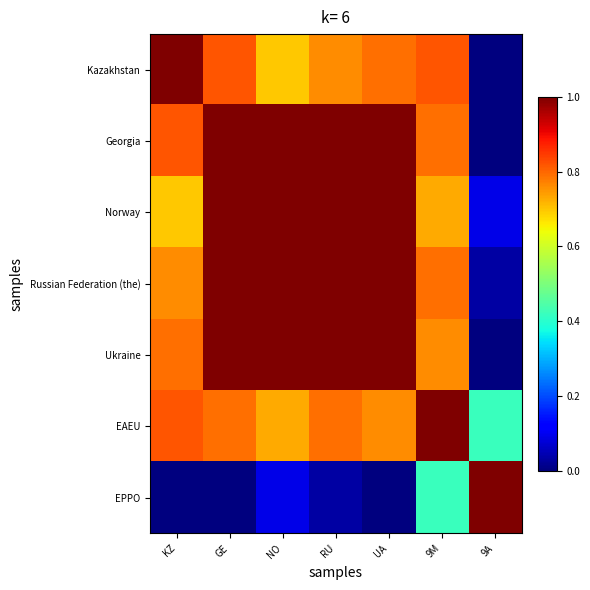

Rank the series by their maximum value, from highest to lowest.

Kazakhstan, Georgia, Norway, Russian Federation (the), Ukraine, EAEU, EPPO